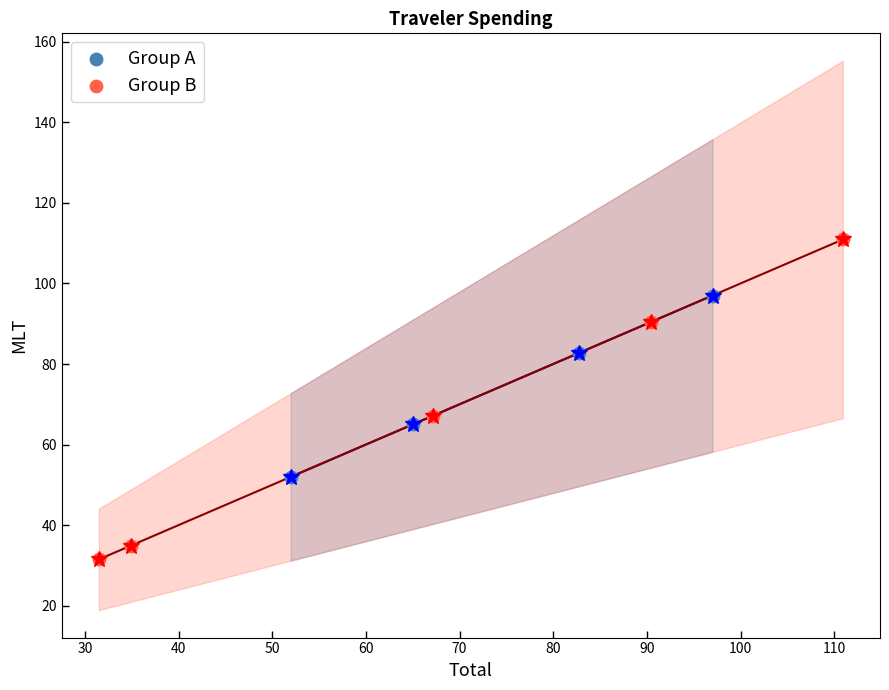

Which series contains the lowest Y value?

Group B